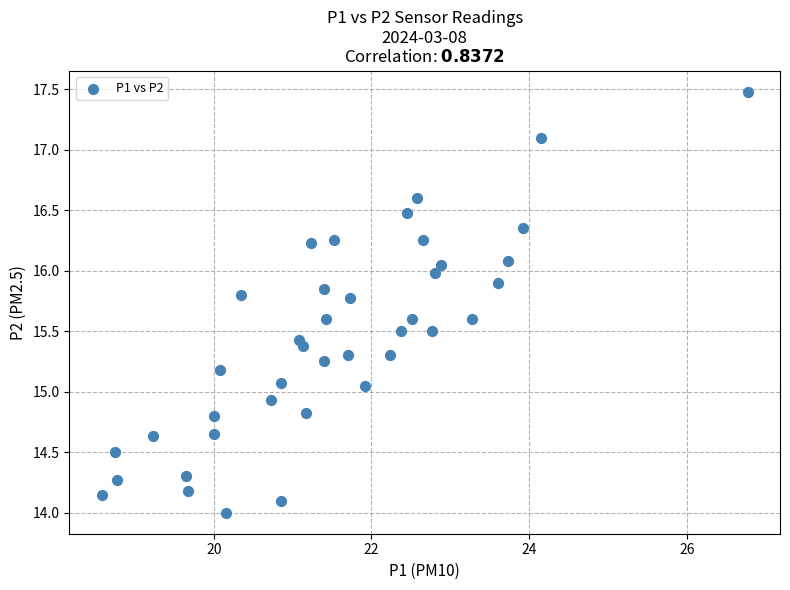

What is the range of X values (max minus min)?

8.2